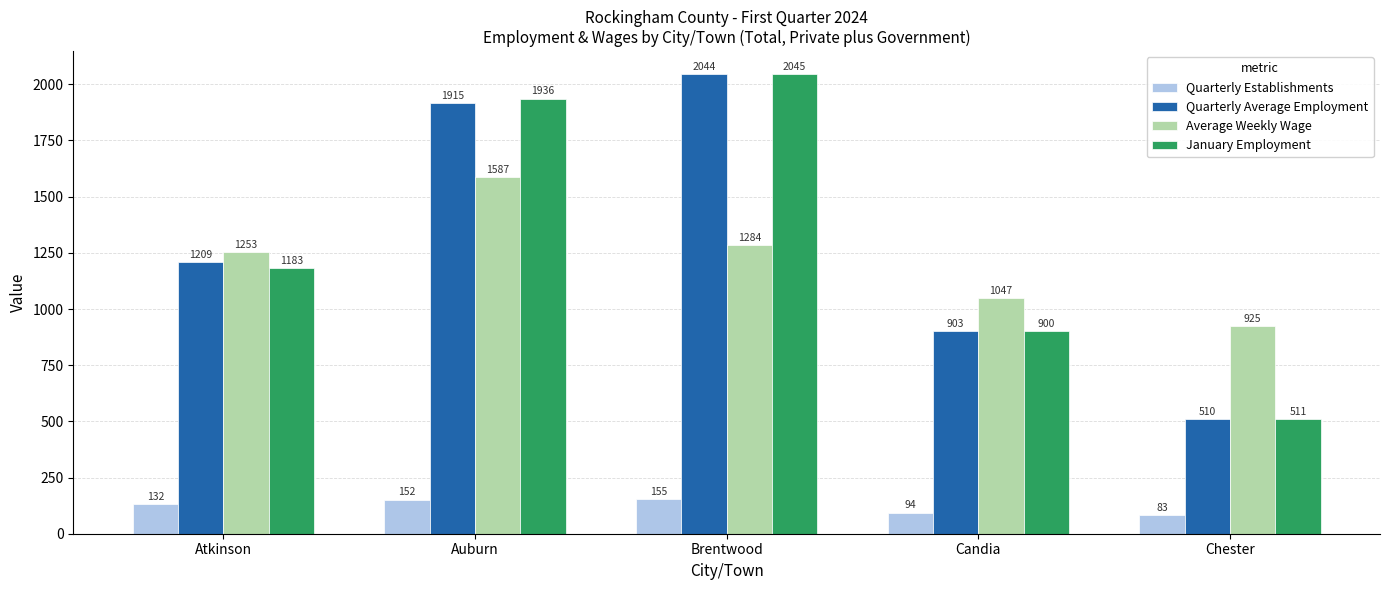

Reading right to left, what are all the values shown in this chart?

Quarterly Establishments: 83	94	155	152	132
Quarterly Average Employment: 510	903	2044	1915	1209
Average Weekly Wage: 925	1047	1284	1587	1253
January Employment: 511	900	2045	1936	1183